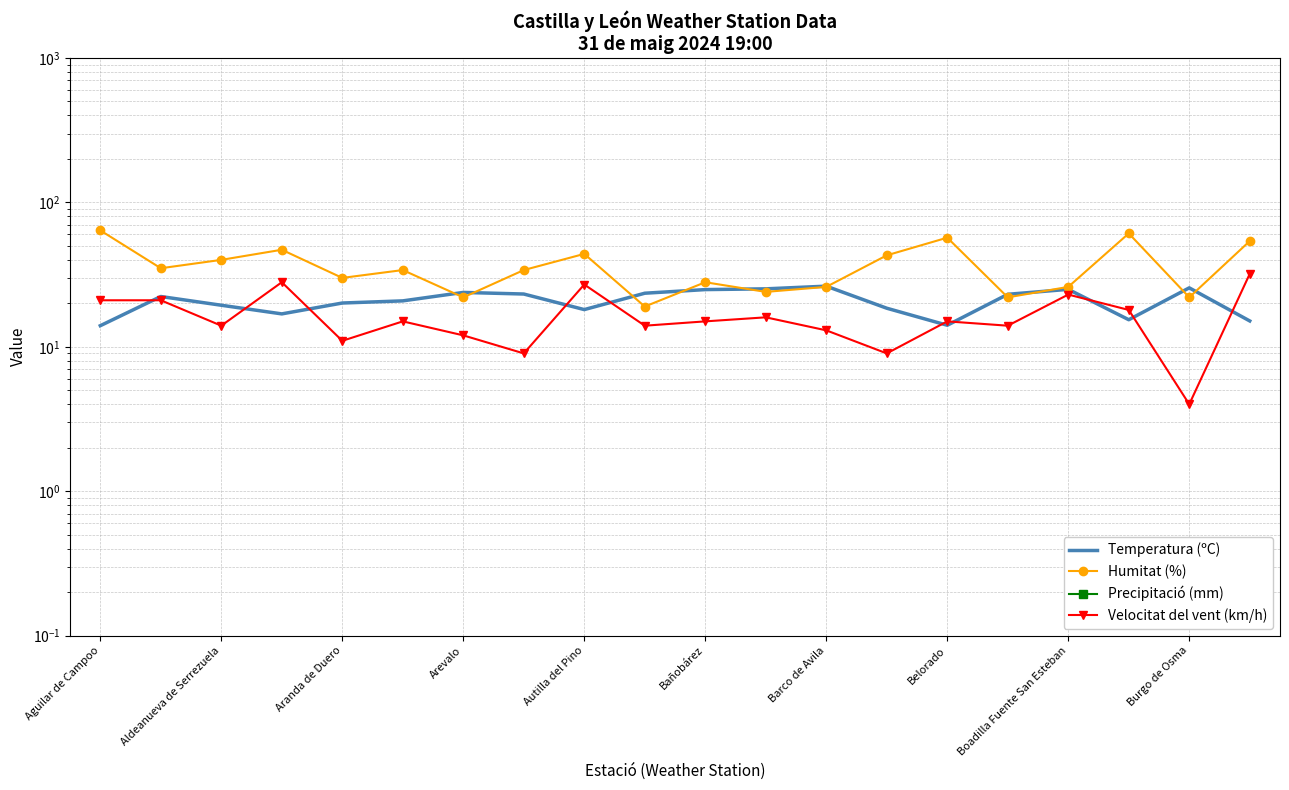

What is the difference between the maximum and minimum values in the Humitat (%) series?

45.0